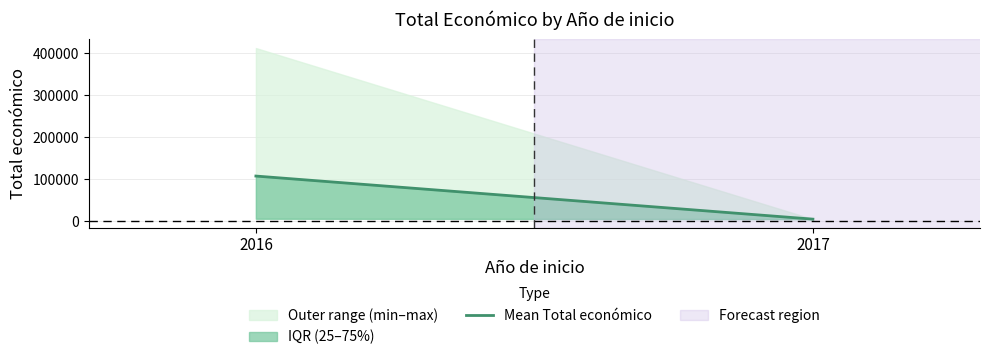

How many lines are shown in the chart?

1